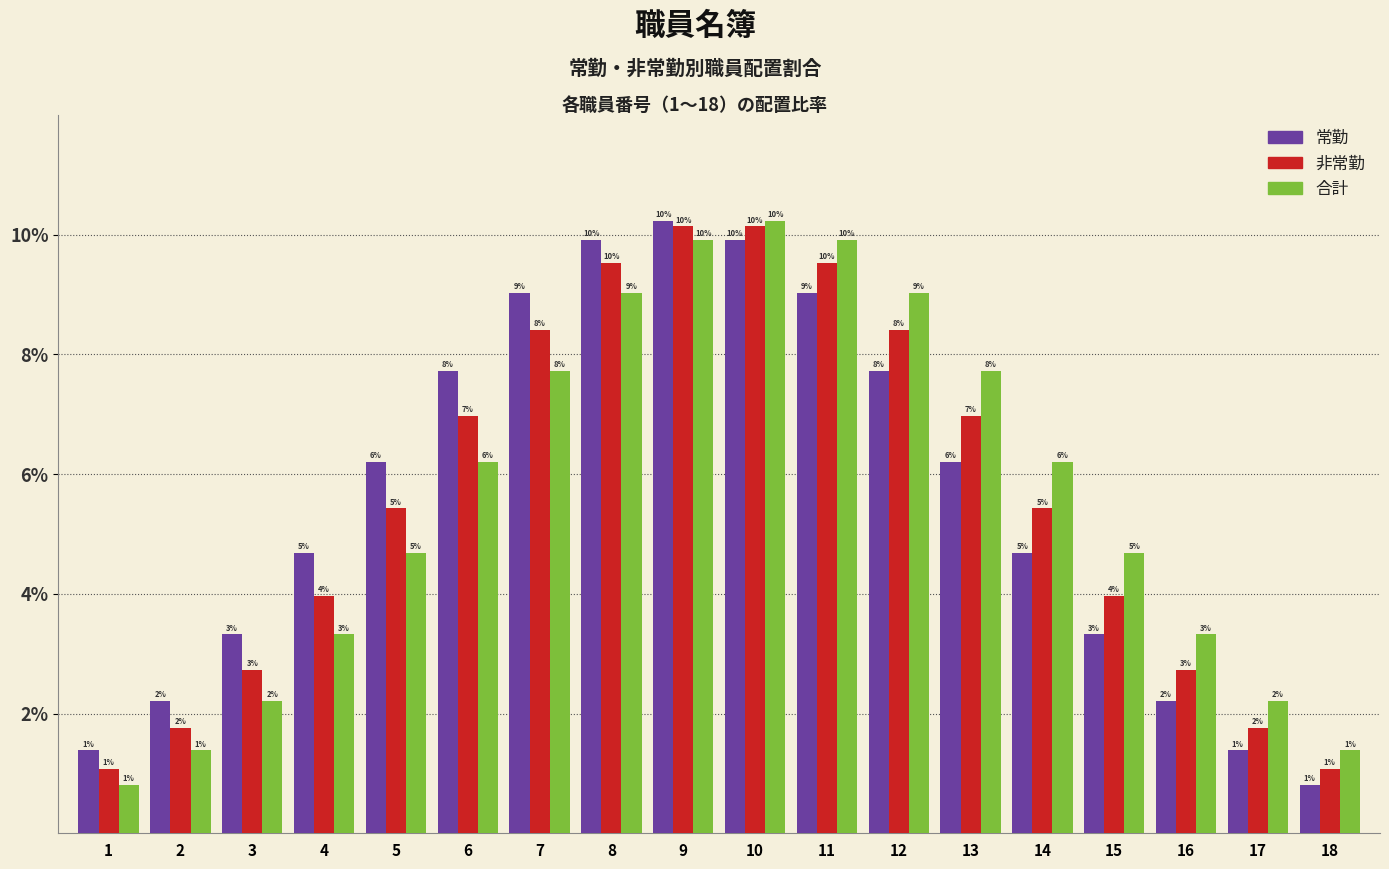

How many bars are there in each group?

3